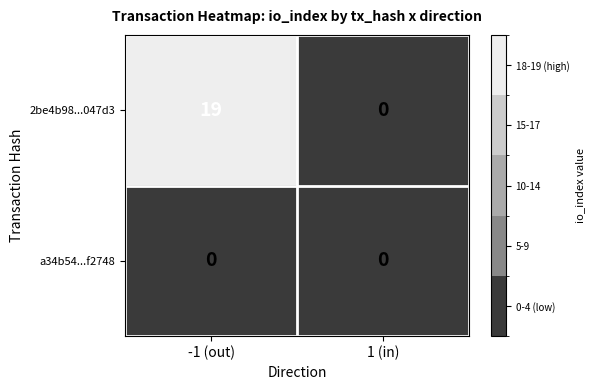

Is it true that 2be4b98...047d3 equals 19 at -1 (out)?

True